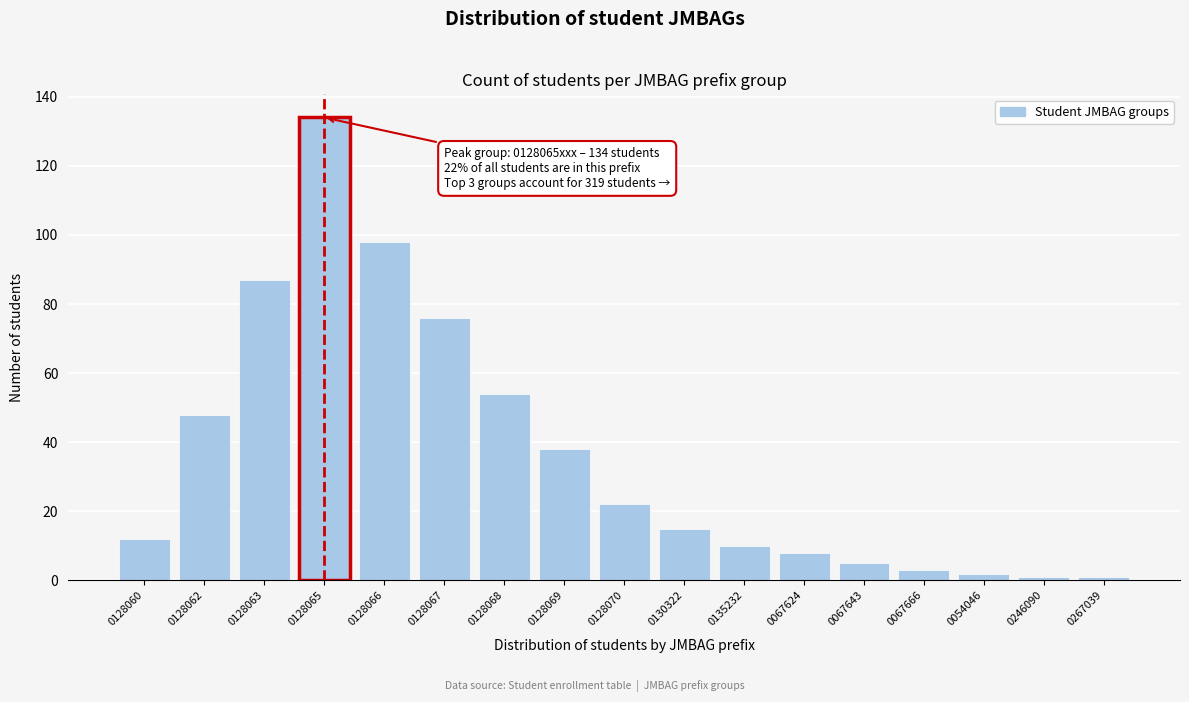

Reading right to left, transcribe all the data shown in this chart.

0267039=1	0246090=1	0054046=2	0067666=3	0067643=5	0067624=8	0135232=10	0130322=15	0128070=22	0128069=38	0128068=54	0128067=76	0128066=98	0128065=134	0128063=87	0128062=48	0128060=12